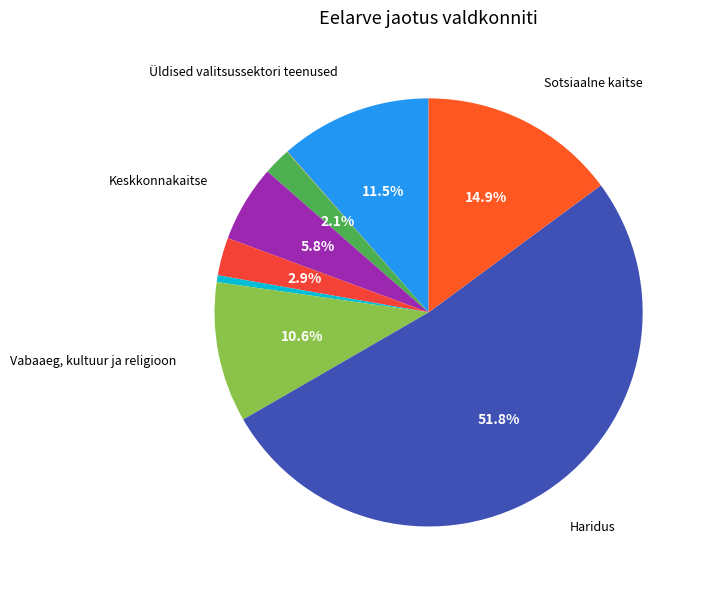

How many segments does this pie chart have?

9